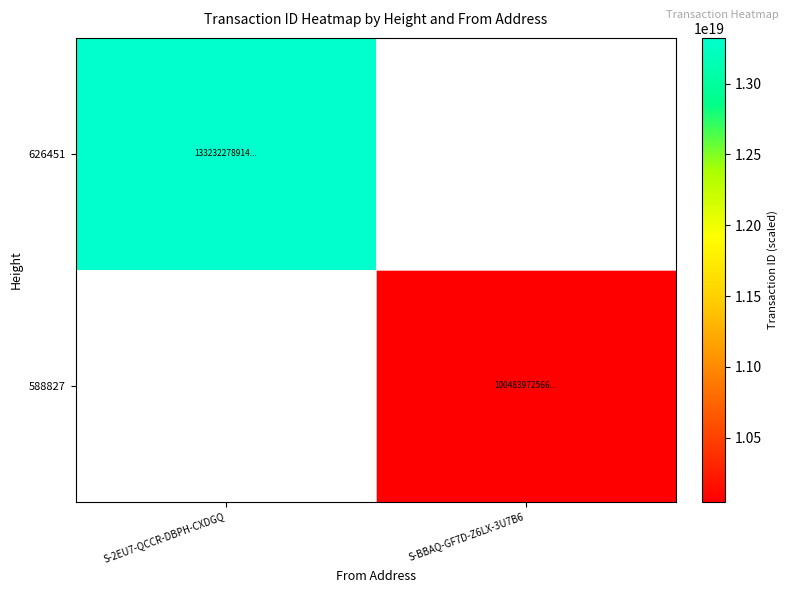

Reading right to left, what are all the values shown in this chart?

626451: S-BBAQ-GF7D-Z6LX-3U7B6=0	S-2EU7-QCCR-DBPH-CXDGQ=13323227891469191168
588827: S-BBAQ-GF7D-Z6LX-3U7B6=10048397256618987520	S-2EU7-QCCR-DBPH-CXDGQ=0